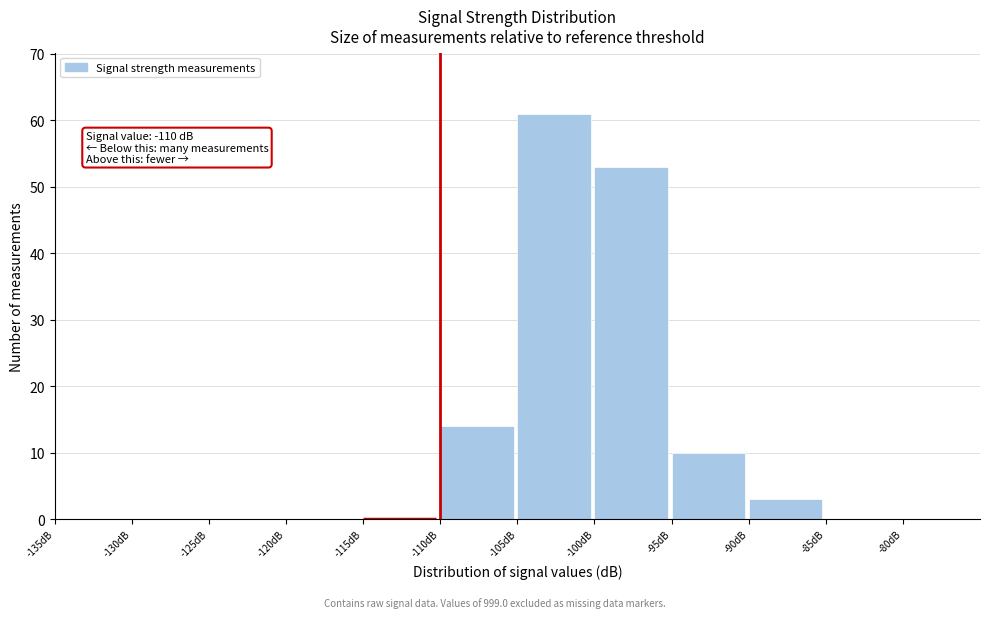

Over which range of the x-axis is the bar tallest?

-105 to -100